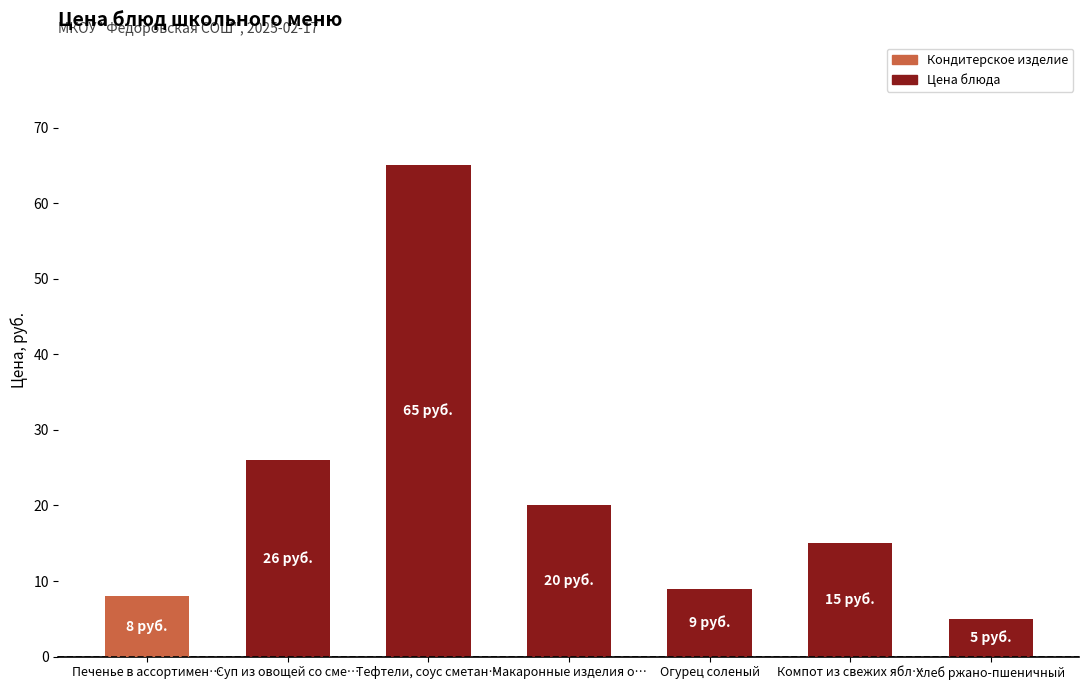

Does the chart contain any negative values?

No